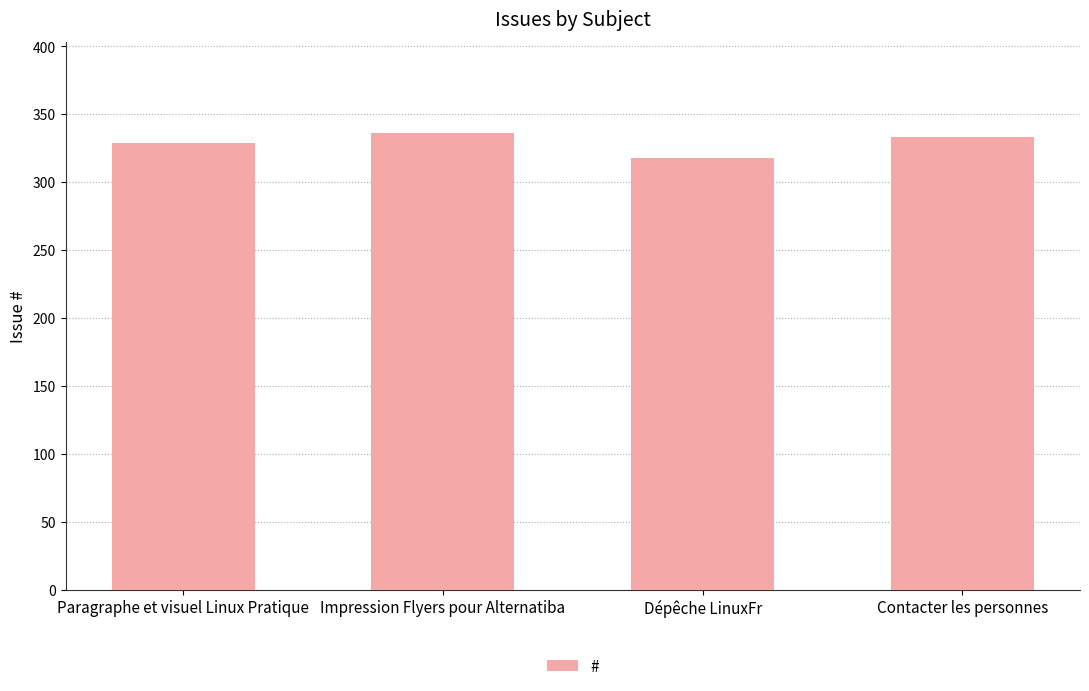

Reading left to right, list all the values displayed in this chart.

Paragraphe et visuel Linux Pratique=329	Impression Flyers pour Alternatiba=336	Dépêche LinuxFr=318	Contacter les personnes=333